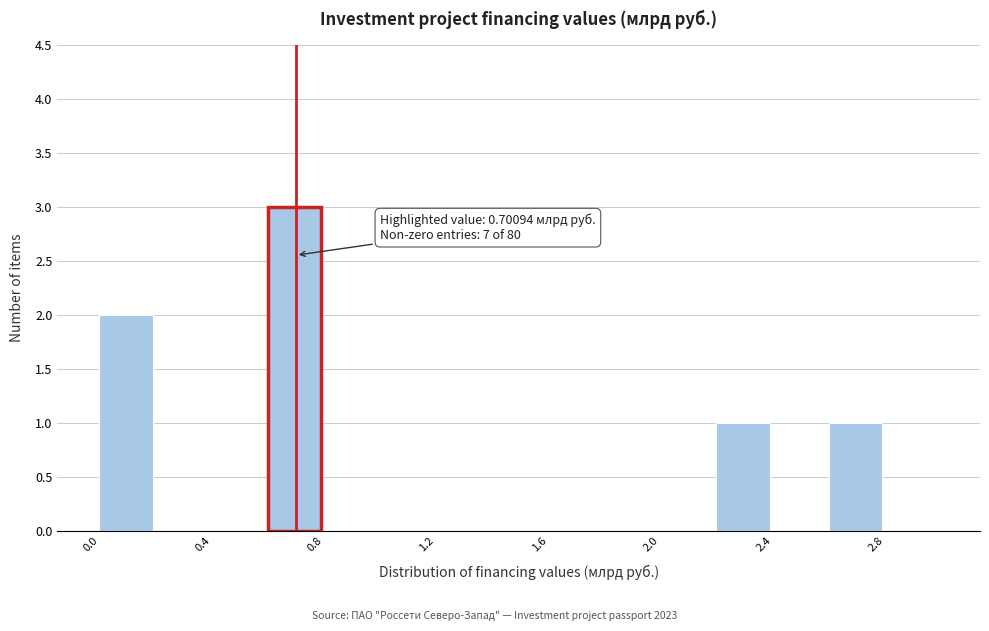

Over which range of the x-axis is the bar tallest?

0.6 to 0.8